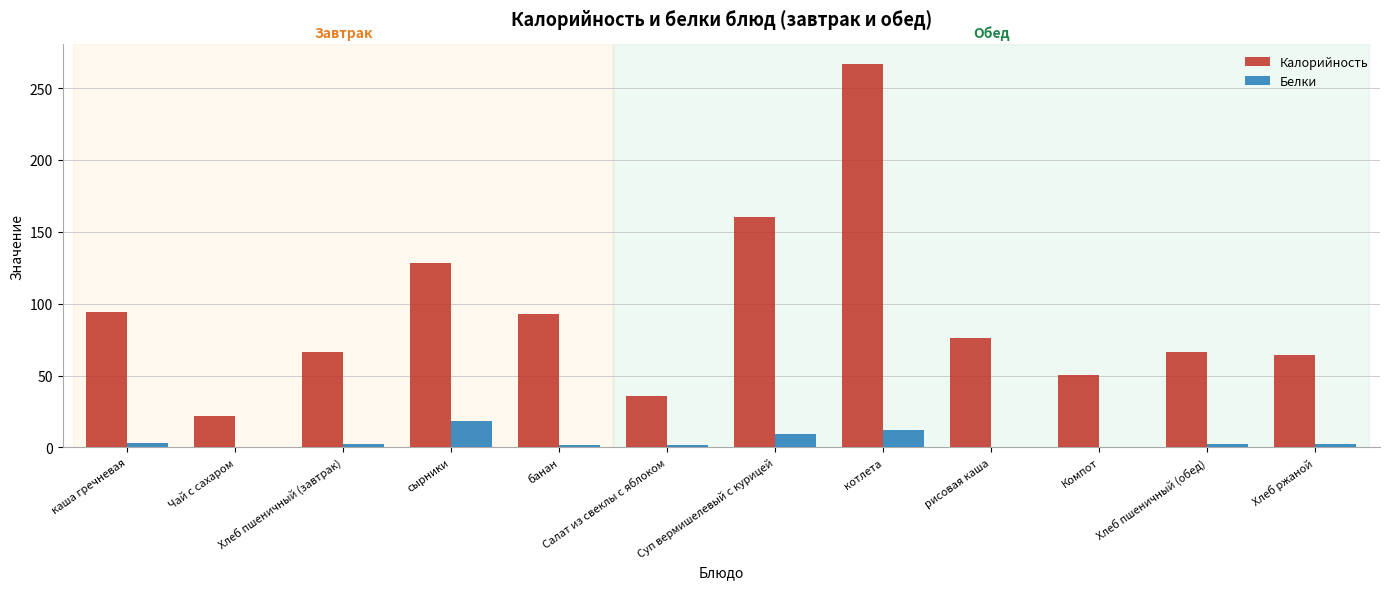

What is the sum of all Белки values?

53.8